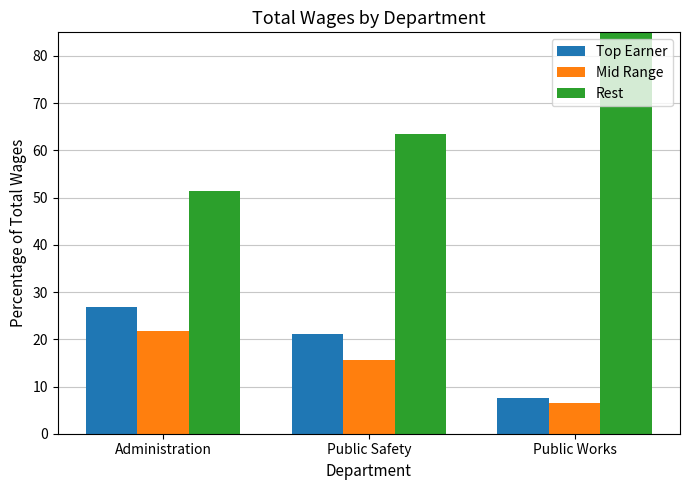

The value of Top Earner at Public Safety is 8.1. True or false?

False